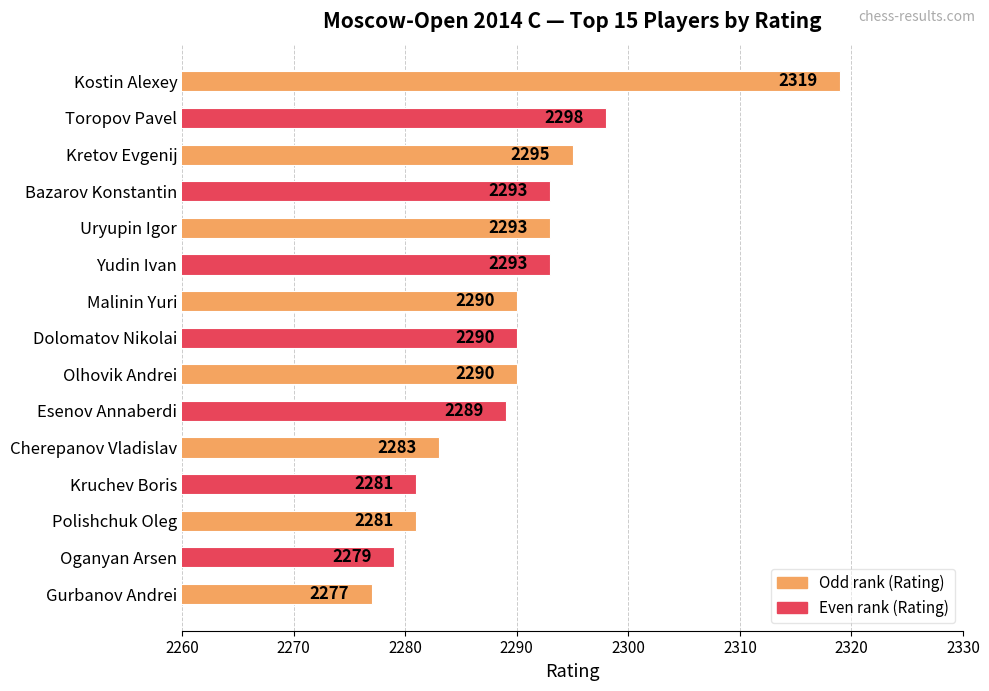

What is the average value?

2290